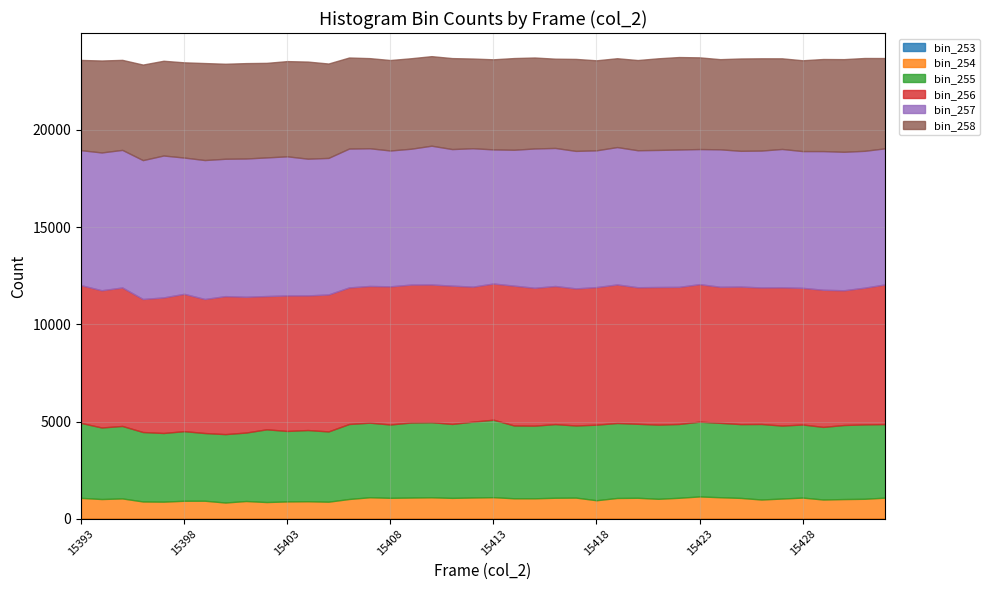

Does the chart have visible grid lines?

Yes